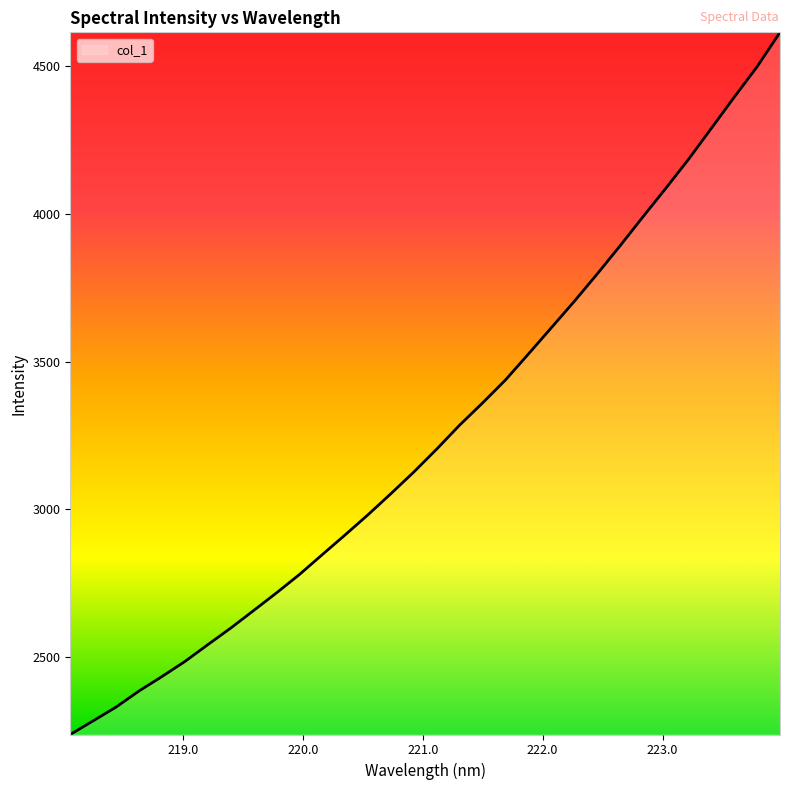

What is the difference between the maximum and minimum values?

2376.6